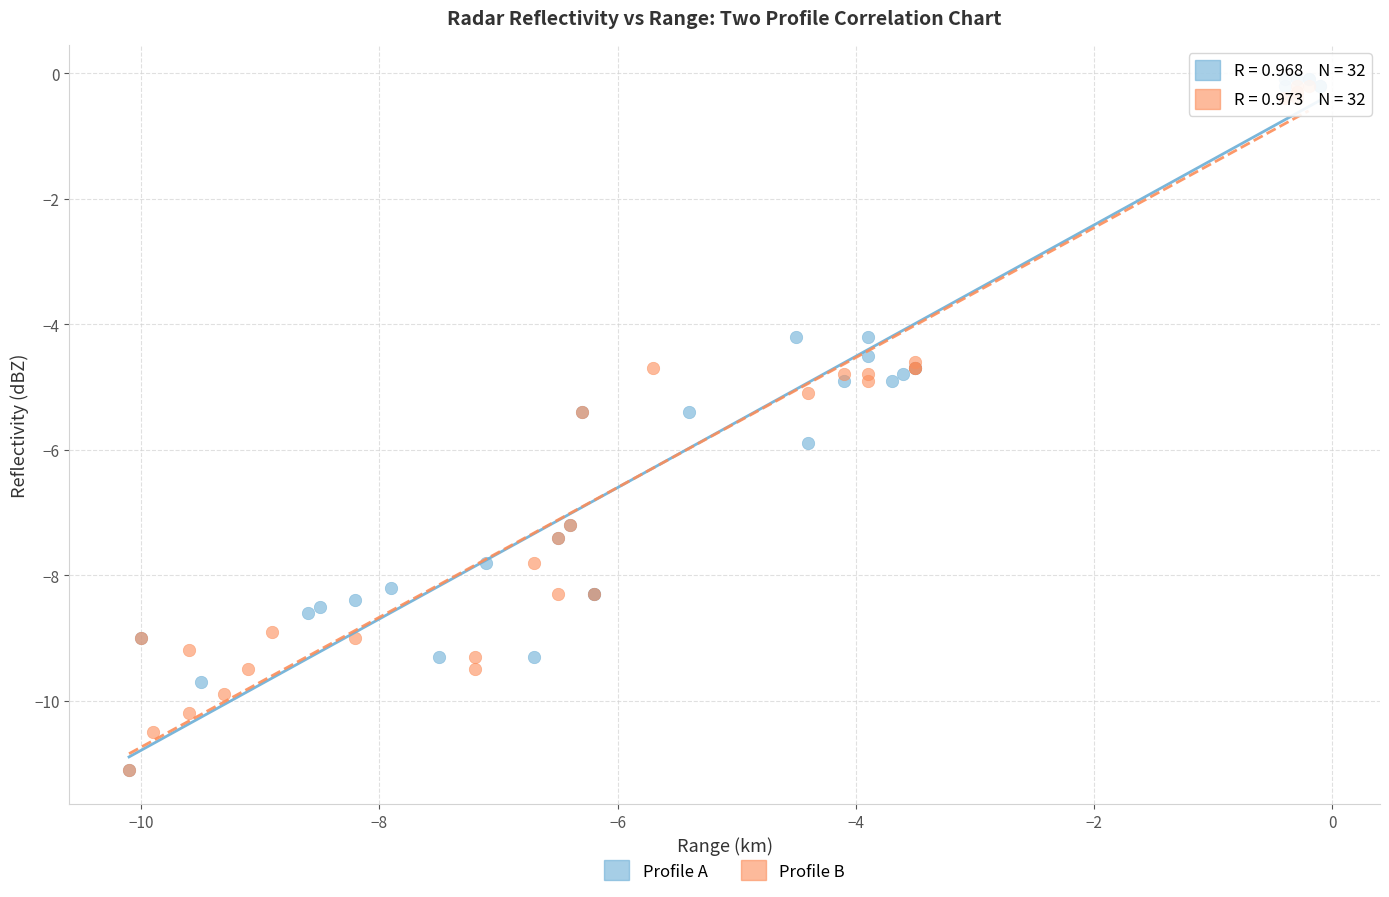

Which series has the largest Y range (max minus min)?

Profile A